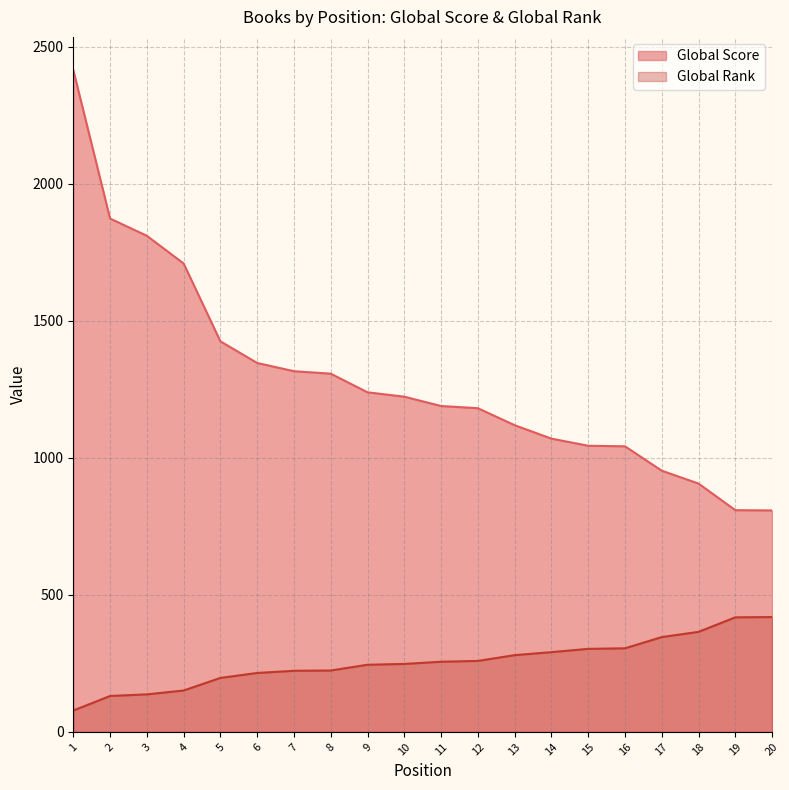

True or false: Global Score and Global Rank cross at least once.

False